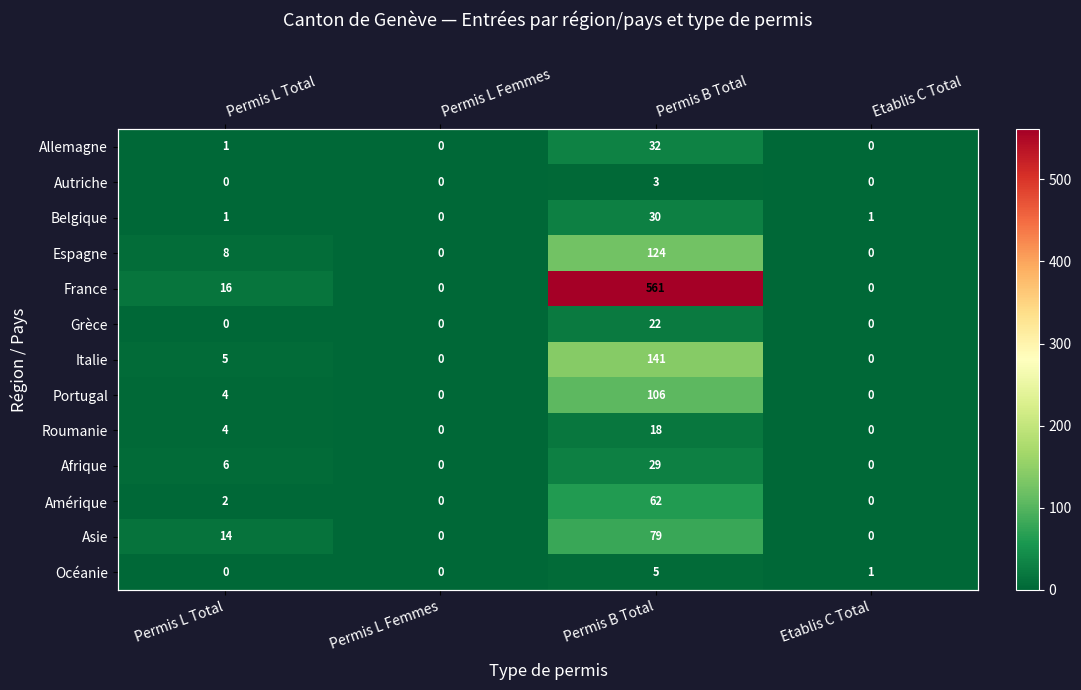

Between Permis L Femmes and Permis L Total, which is larger?

Permis L Total